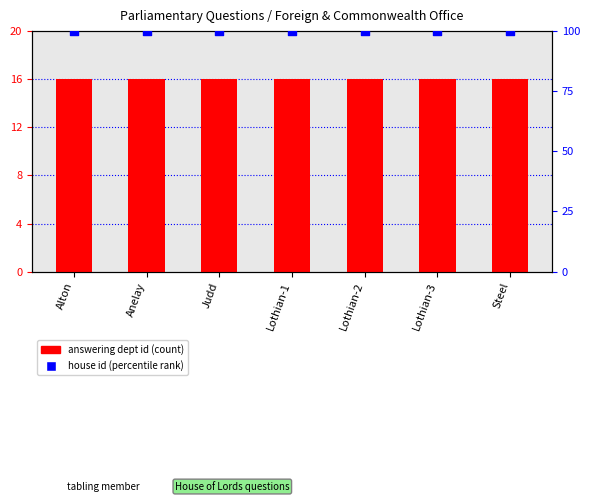

What are all the series names shown in the legend?

answering dept id, house id (percentile)